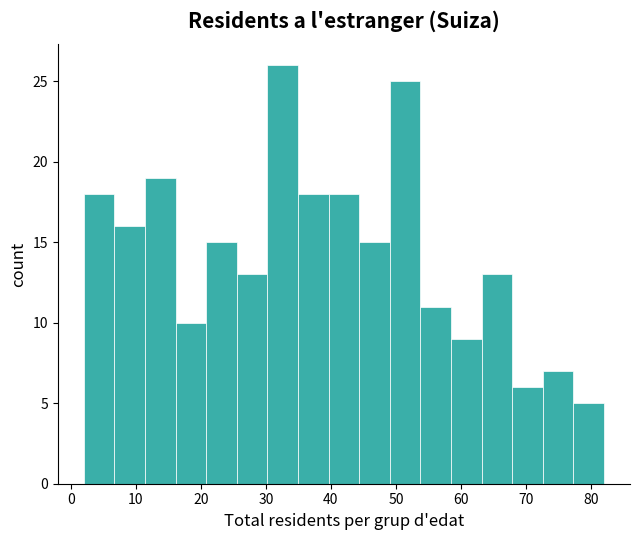

Over which range of the x-axis is the bar tallest?

30 to 35